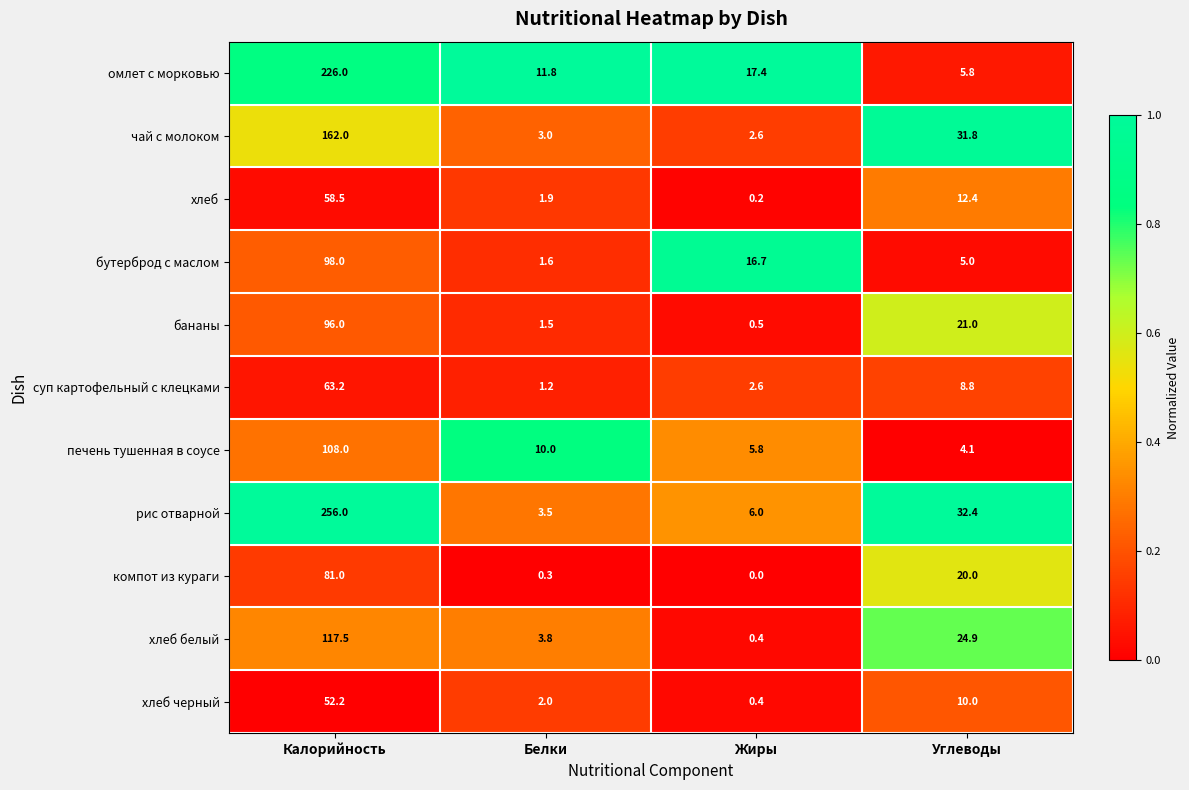

Is it true that печень тушенная в соусе equals 5.8 at Жиры?

True